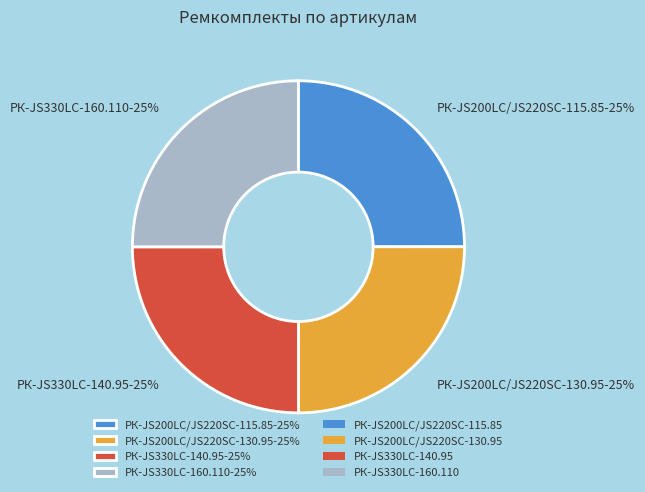

Is РК-JS200LC/JS220SC-115.85 the majority of the pie?

No